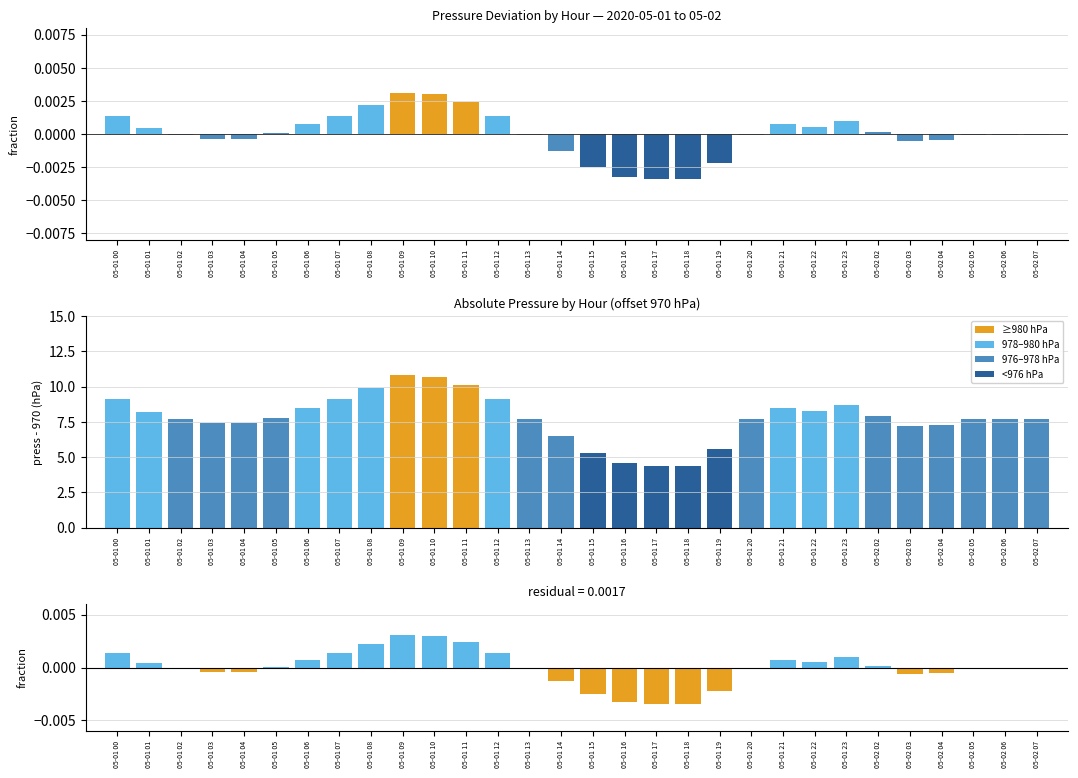

What is the label of the 14th bar from the right?

05-01 16